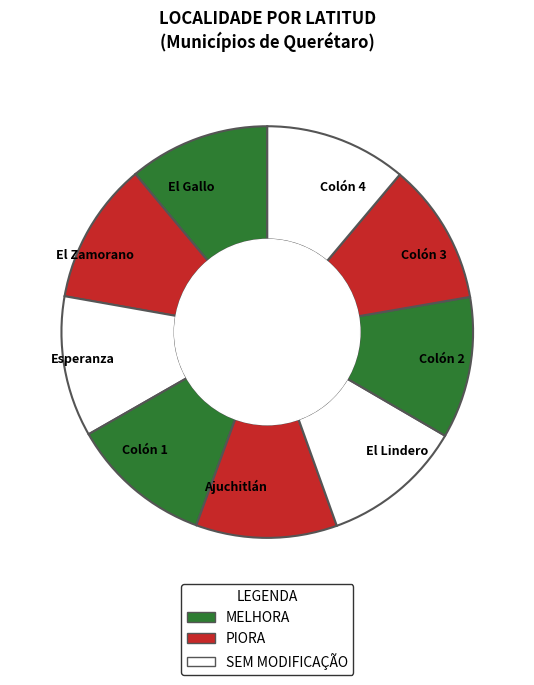

The Colón 2 slice represents 11% of the pie. True or false?

True